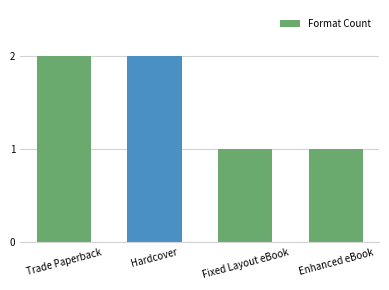

What is the change in value from Hardcover to Fixed Layout eBook?

-1